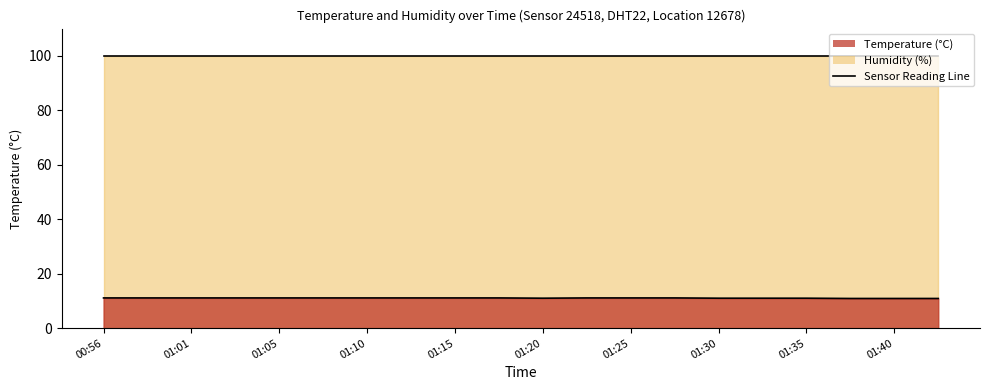

Where does the data first go above 11?

00:56